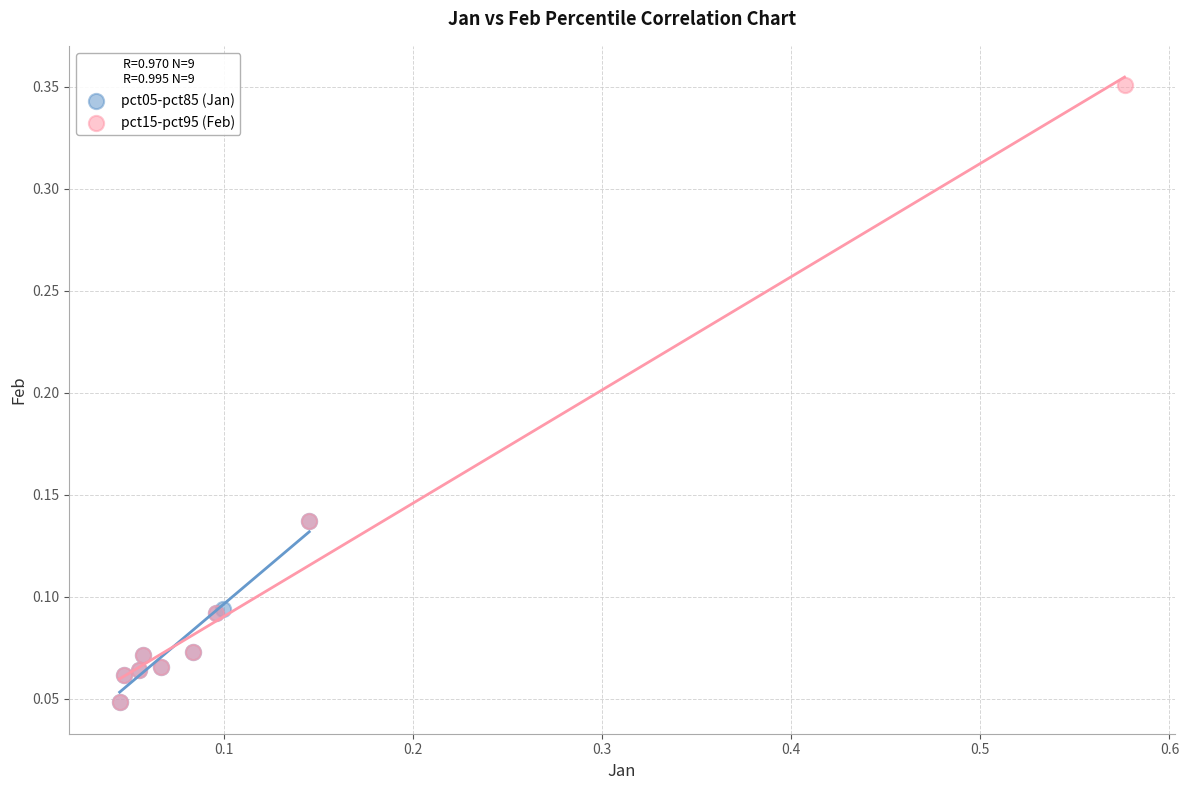

Which series has the widest spread of Y values?

pct15-pct95 (Feb)